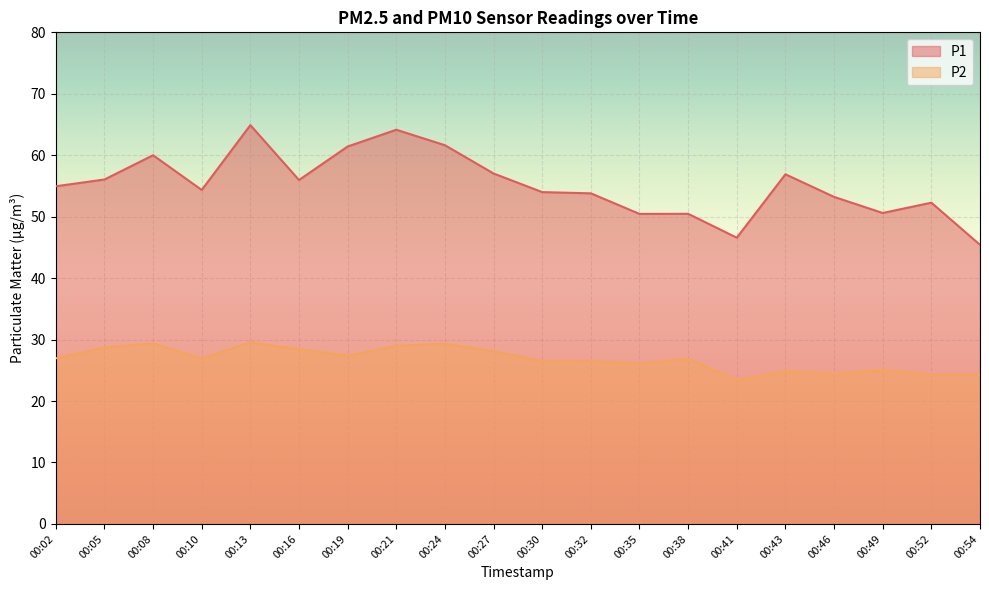

Reading left to right, list all the values displayed in this chart.

P1: 55.0	56.0	60.0	54.4	64.9	56.0	61.4	64.2	61.6	57.0	54.0	53.8	50.5	50.5	46.6	56.9	53.2	50.6	52.3	45.4
P2: 26.9	28.7	29.4	26.9	29.6	28.4	27.4	29.0	29.3	28.1	26.5	26.5	26.1	26.9	23.4	24.9	24.4	25.1	24.3	24.3